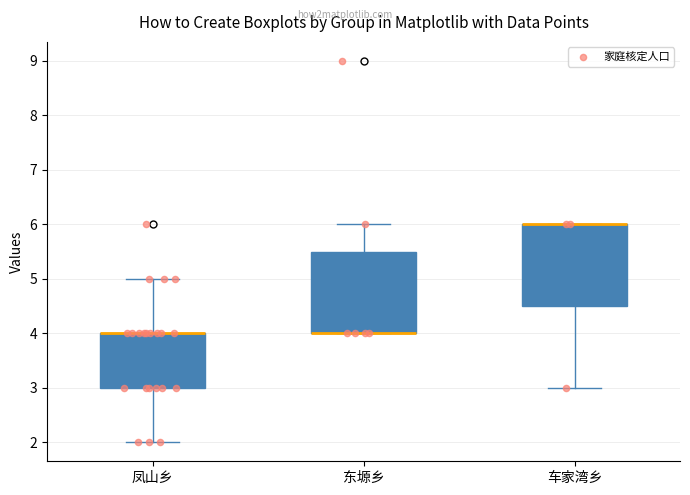

Reading left to right, read every box against the y-axis: the position of its median line, the range the box covers, and the ends of its whiskers. The values are not printed on the chart, so give them approximately, as read against the axis.

凤山乡: median 4.0 (drawn on the box's upper edge), box 3.0 to 4.0, whiskers 2.0 to 5.0
东塬乡: median 4.0 (drawn on the box's lower edge), box 4.0 to 5.5, whiskers 4.0 to 6.0
车家湾乡: median 6.0 (drawn on the box's upper edge), box 4.5 to 6.0, whiskers 3.0 to 6.0